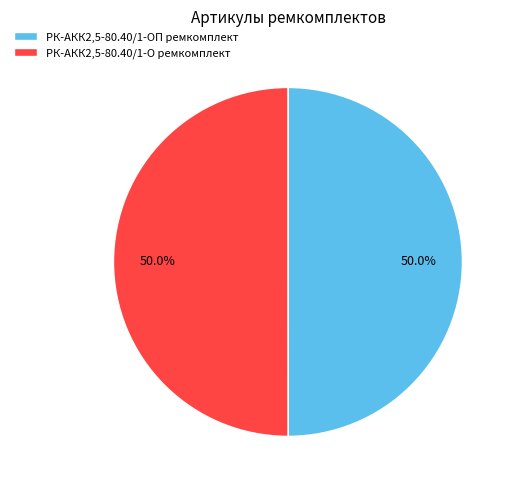

What is the ratio of the value at РК-АКК2,5-80.40/1-ОП ремкомплект to the value at РК-АКК2,5-80.40/1-О ремкомплект?

1.0